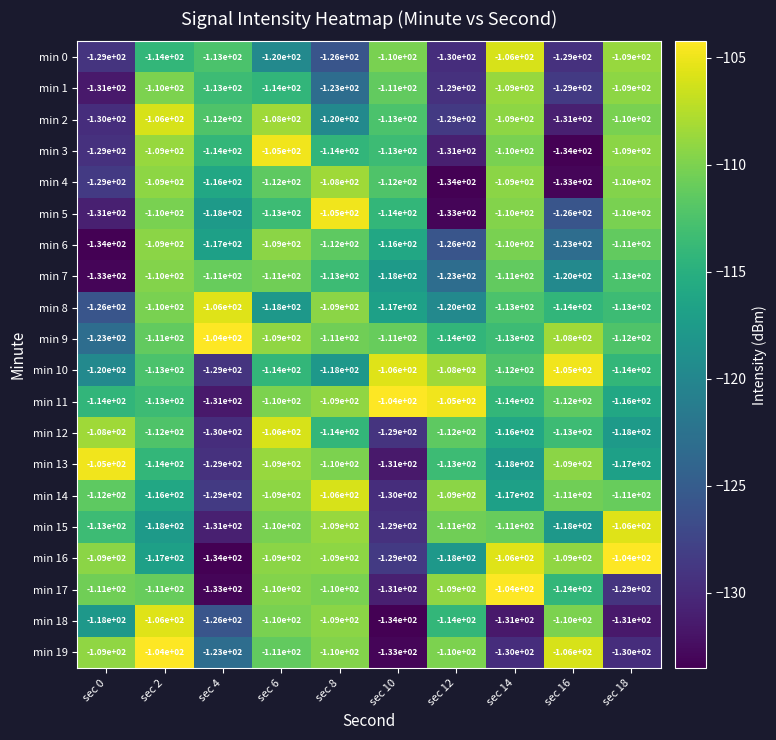

What is the difference between the maximum and minimum values in the min 8 series?

20